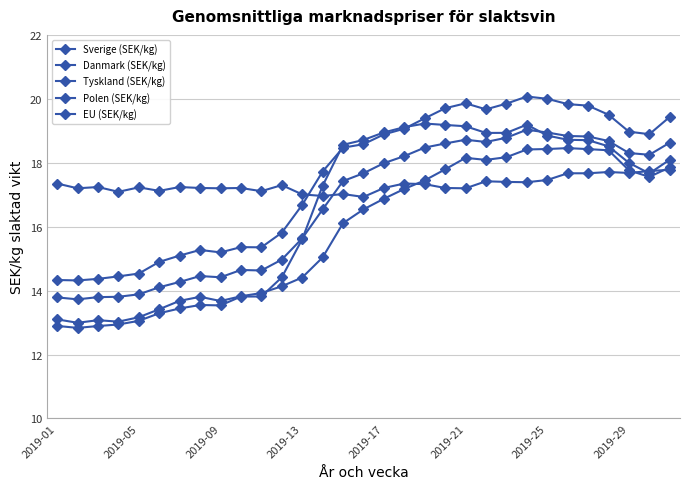

How many distinct data groups are displayed?

5